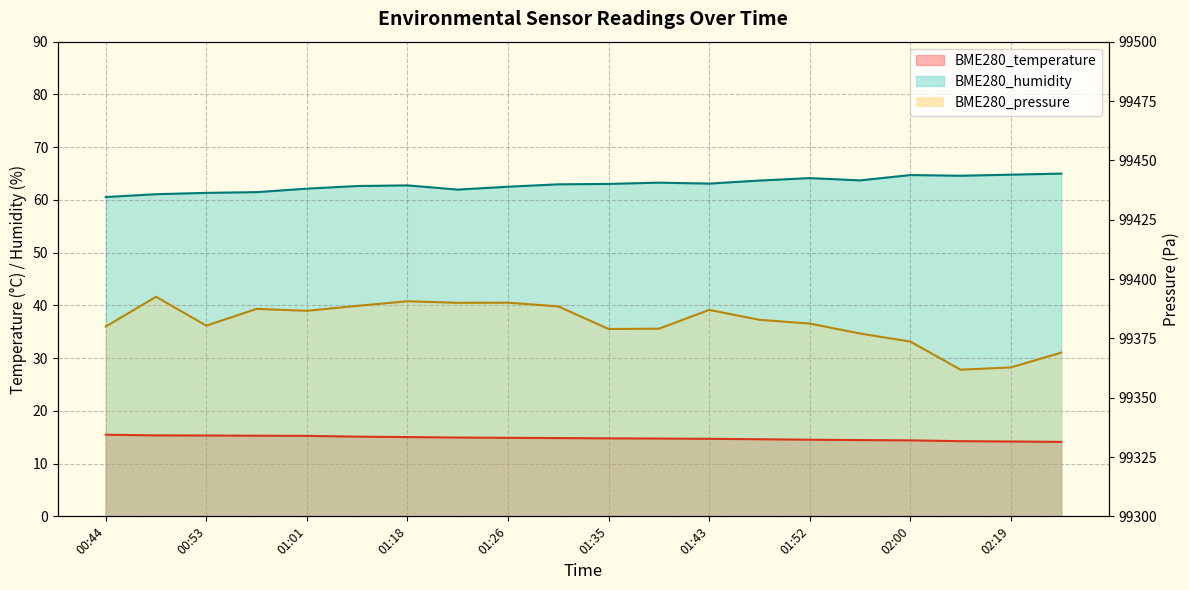

The value of BME280_pressure at 02:15 is 99361.8. True or false?

True